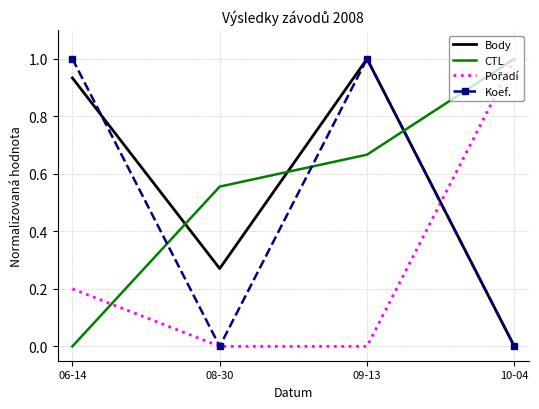

What position from the left is 08-30?

2